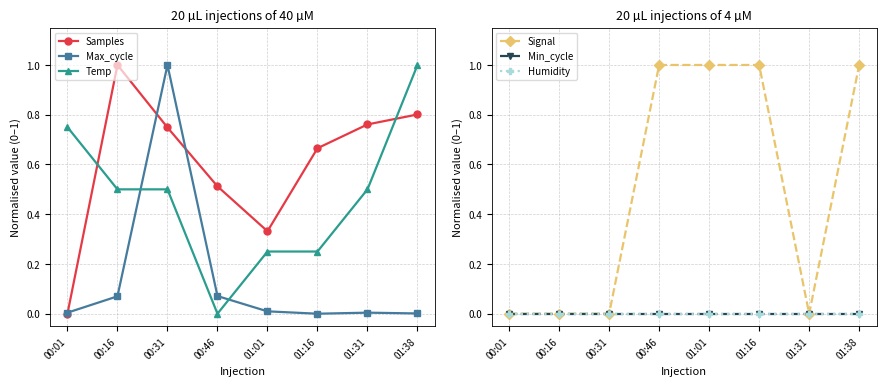

How many lines are shown in the chart?

6